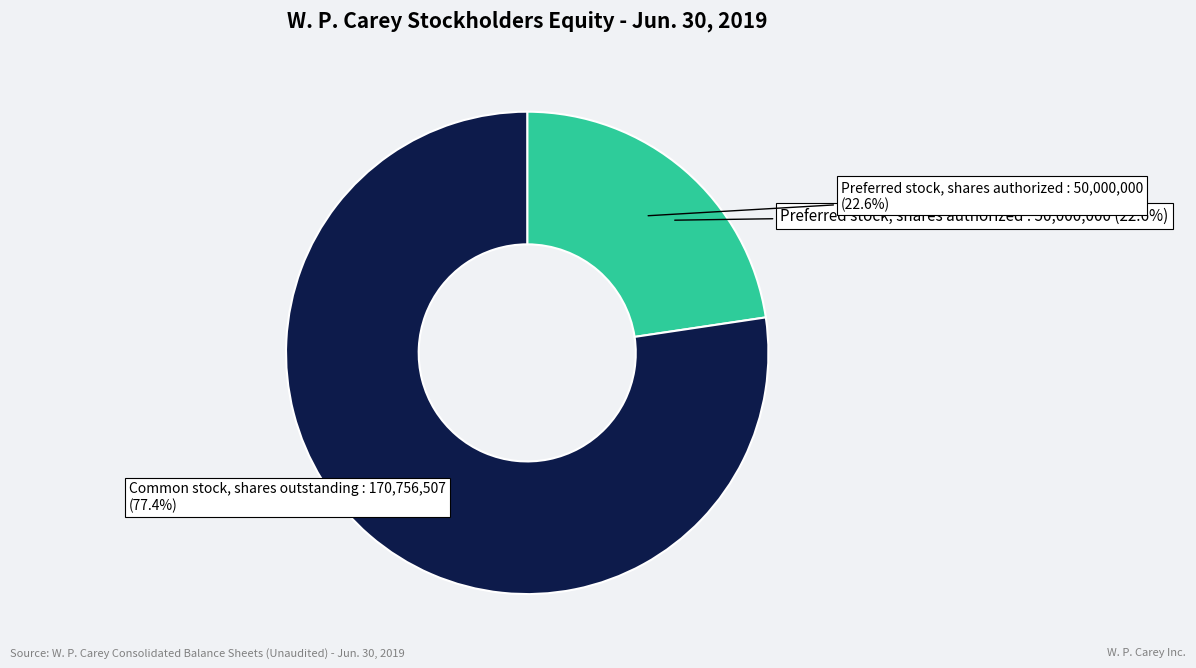

To the nearest percent, what portion does Common stock, shares outstanding represent?

77%